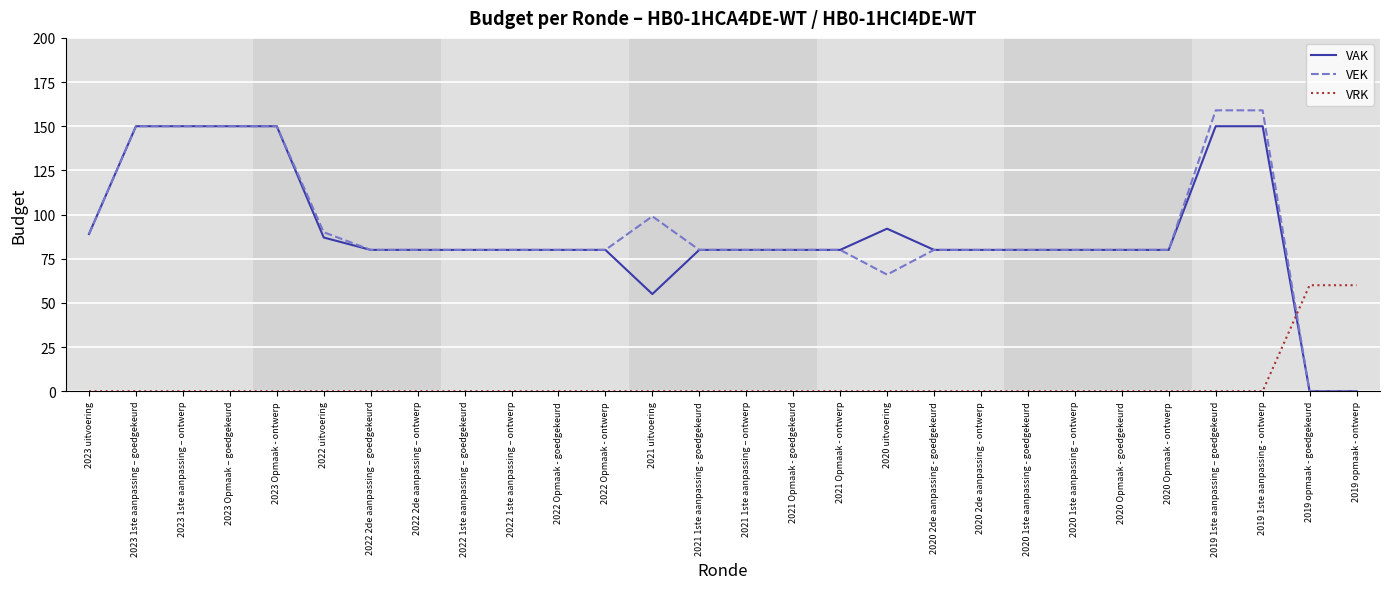

Which series has the widest spread of values?

VEK